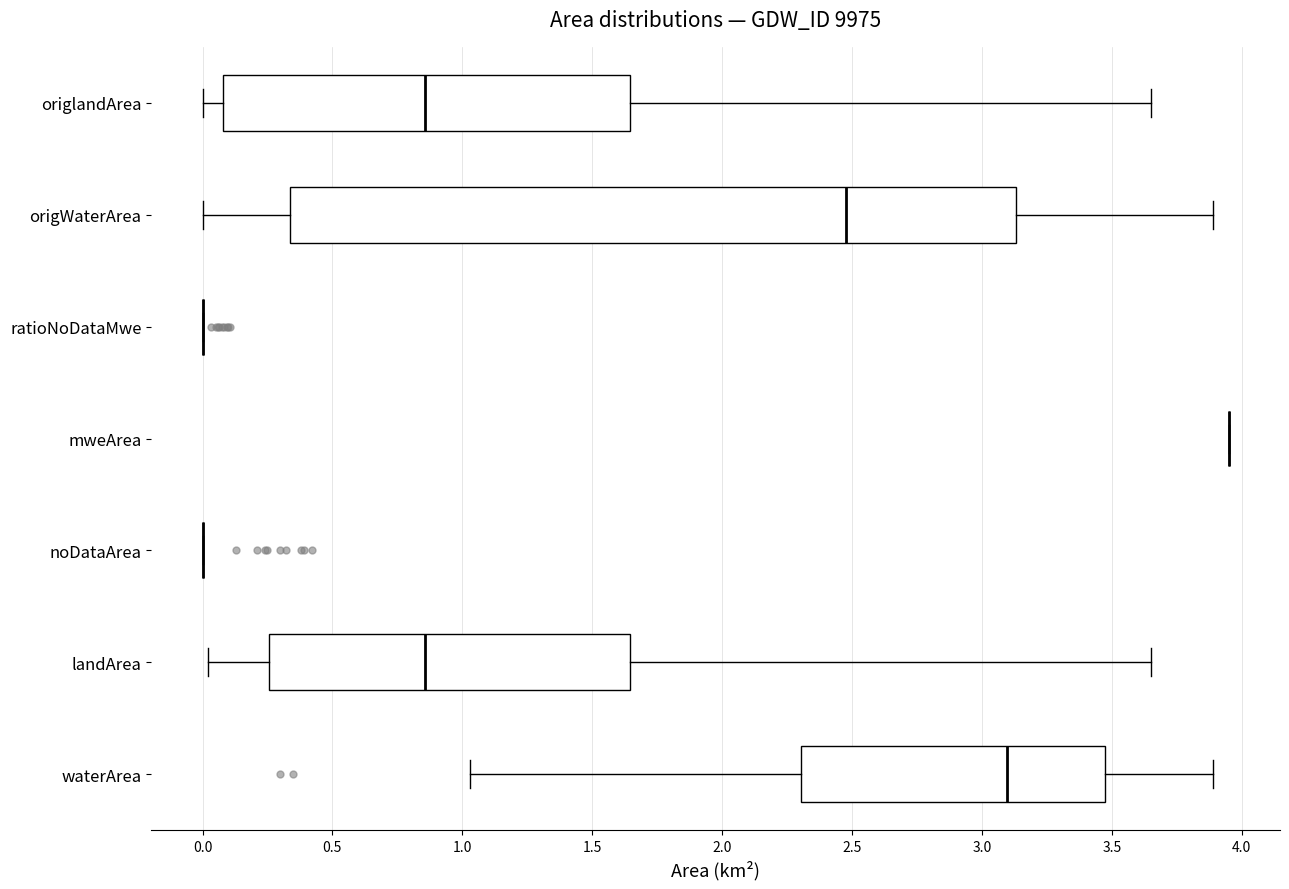

Where does the right whisker of the box for origWaterArea end on the x-axis? The values are not printed on the chart, so give them approximately, as read against the axis.

3.90